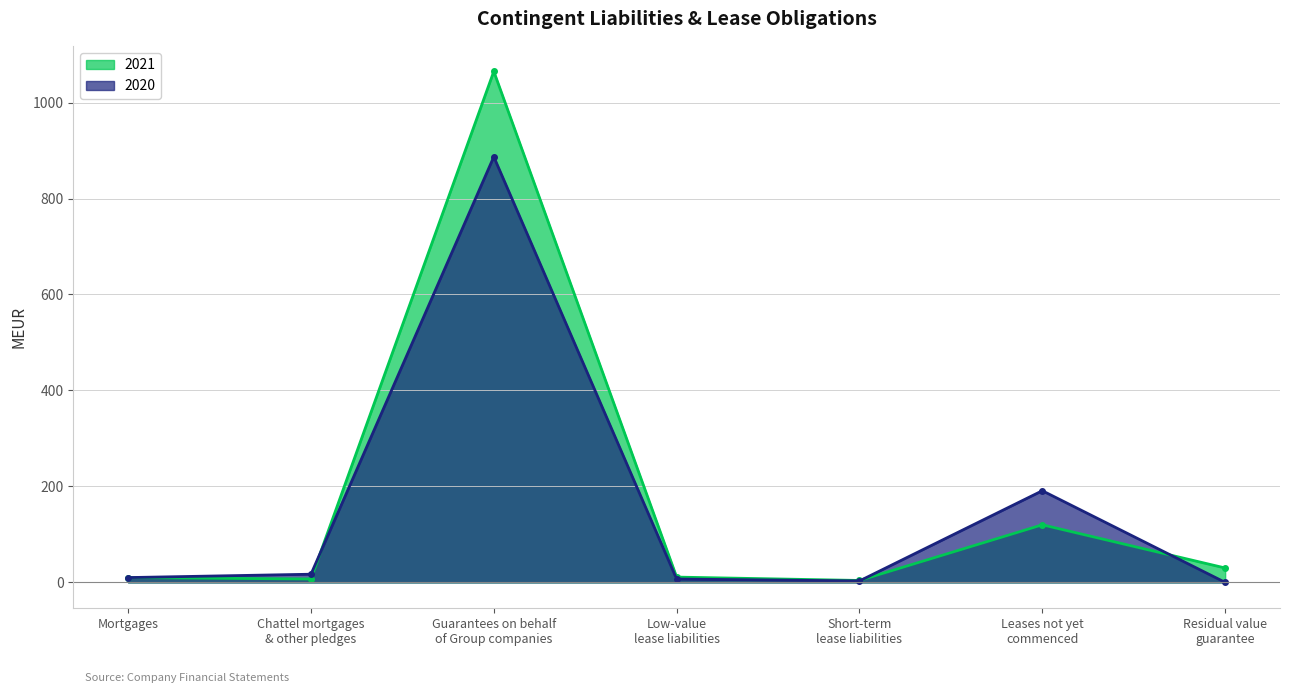

Which series has the largest total across all categories?

2021